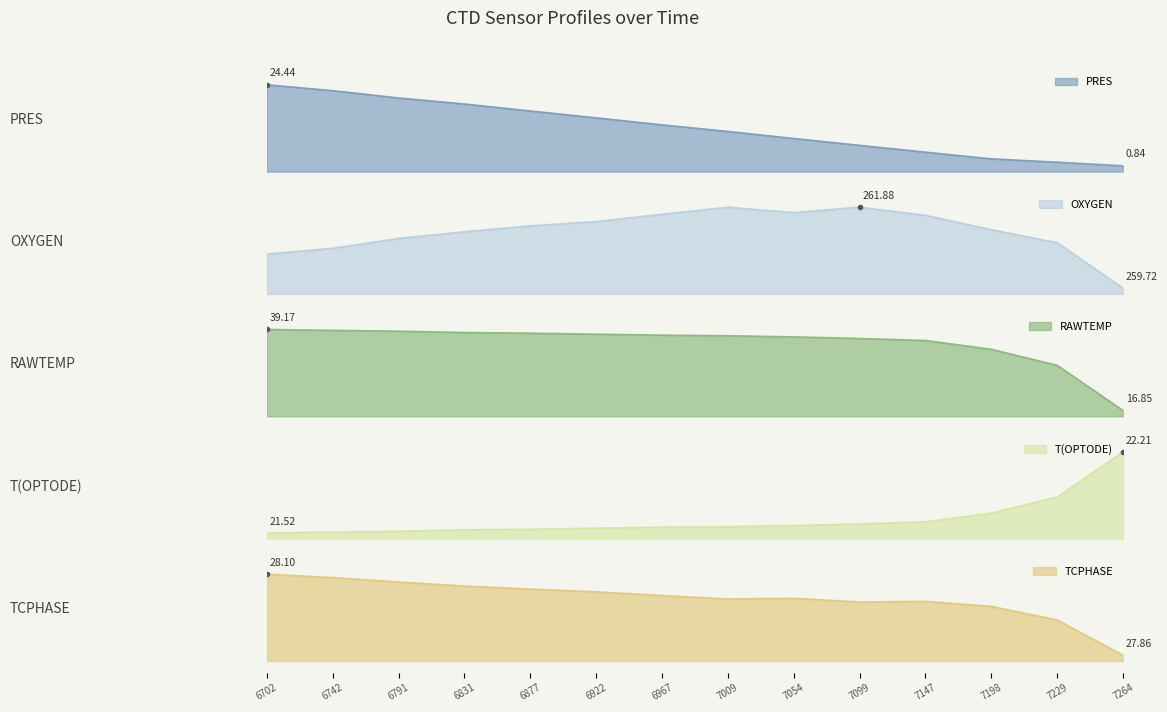

Count the PRES values in the range 0 to 1.

14